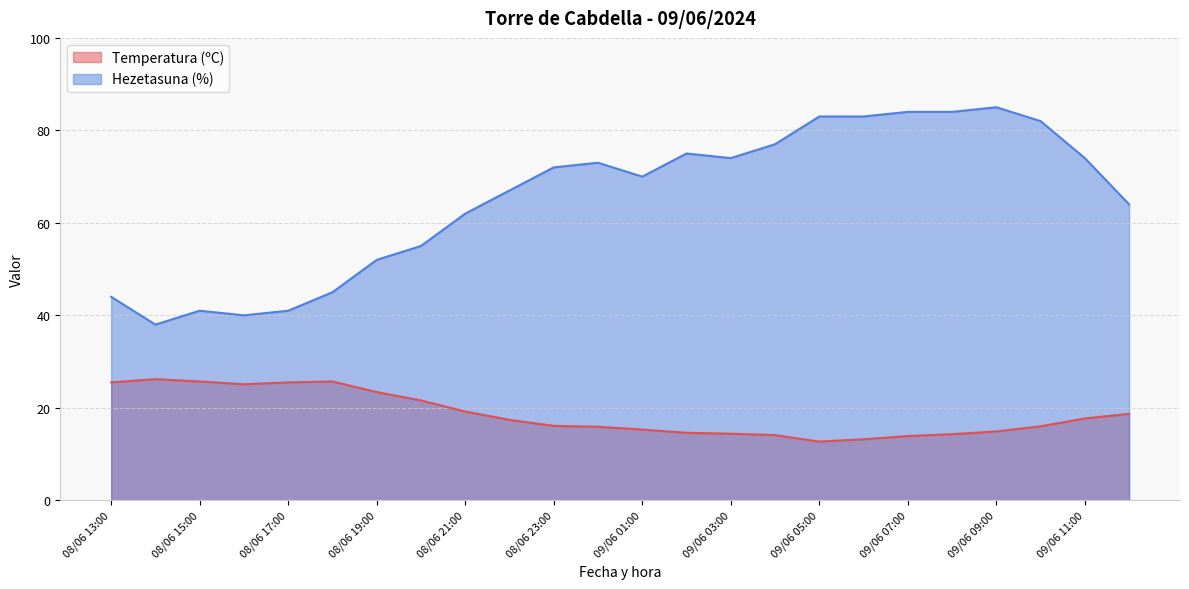

True or false: Hezetasuna (%) and Temperatura (ºC) cross at least once.

False